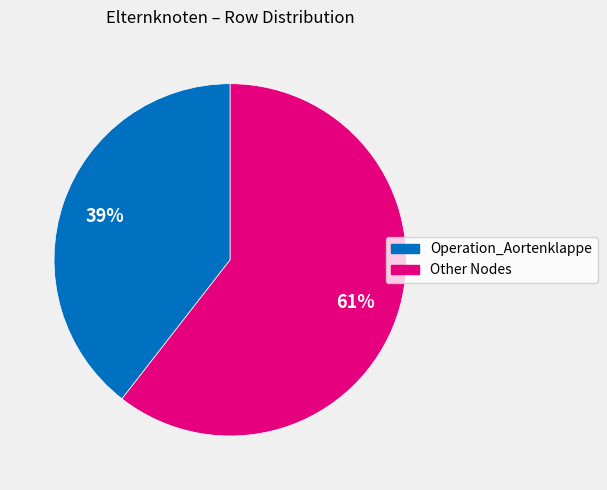

Does any single category account for the majority?

Yes